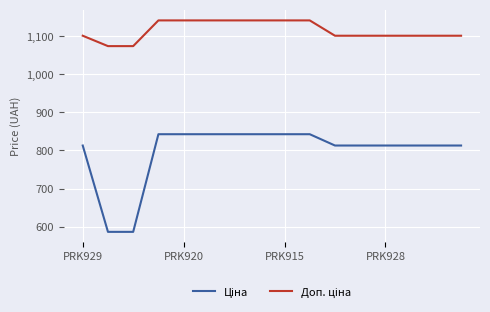

What is the greatest value displayed?

1142.1